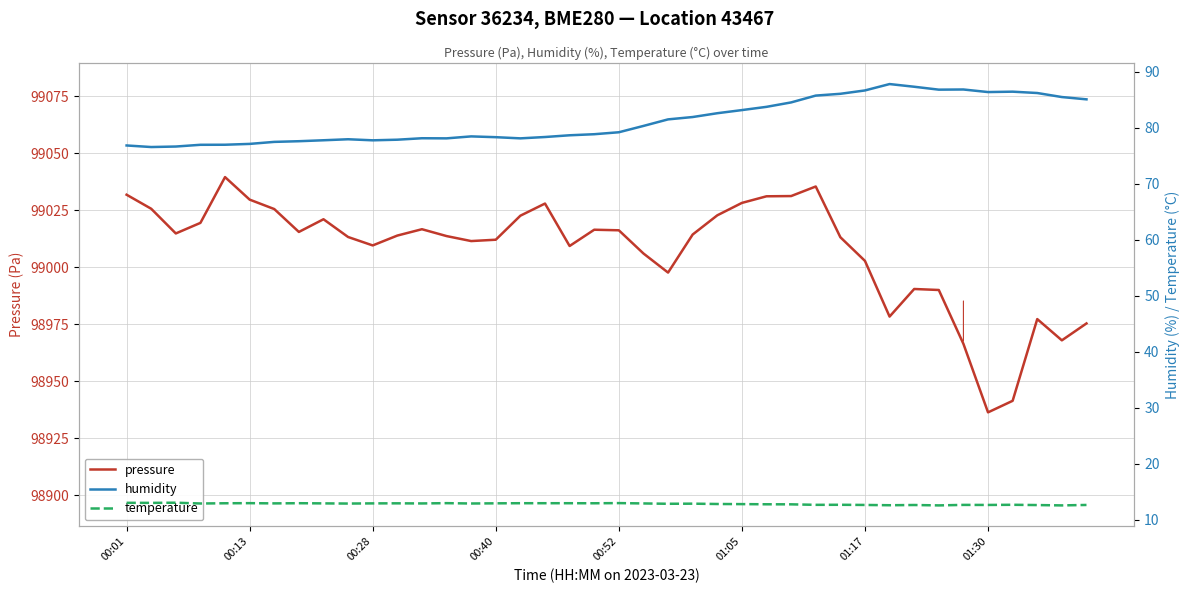

True or false: humidity has a value of 45.6 at 9.

False